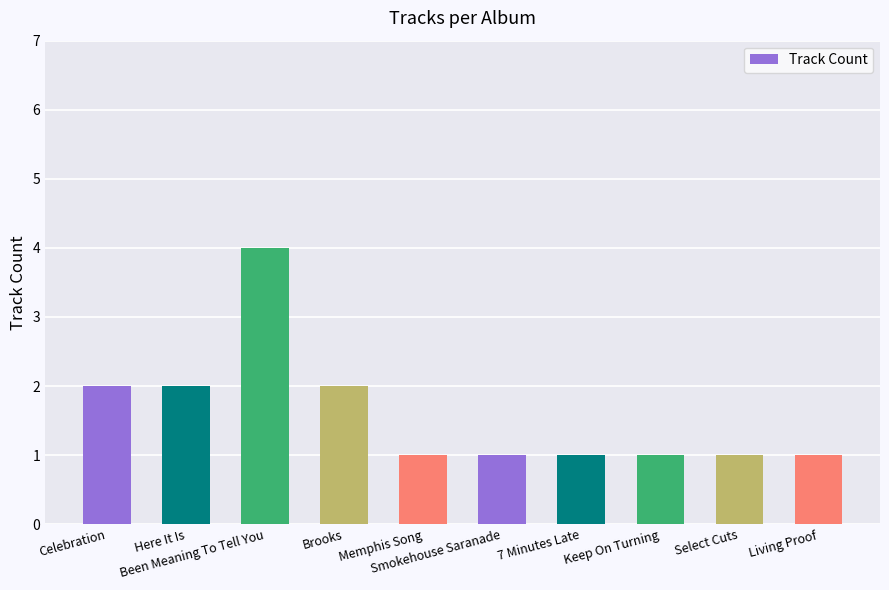

What is the sum of the values at 7 Minutes Late and Brooks?

3